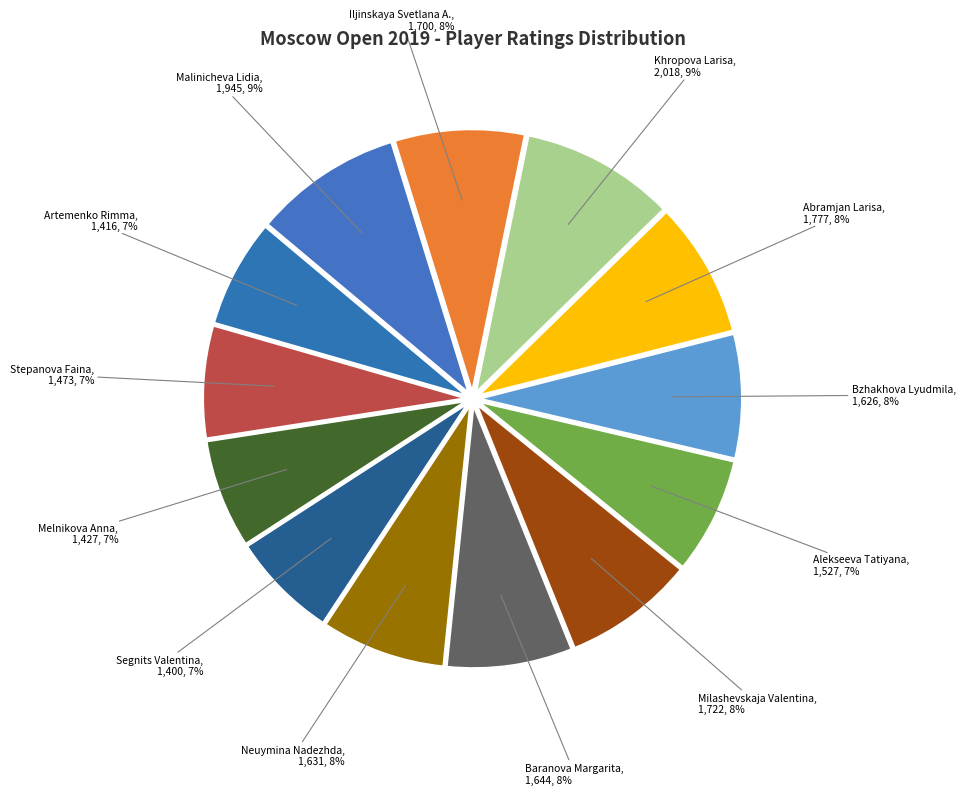

Is the sum of Iljinskaya Svetlana A. and Segnits Valentina greater than half?

No